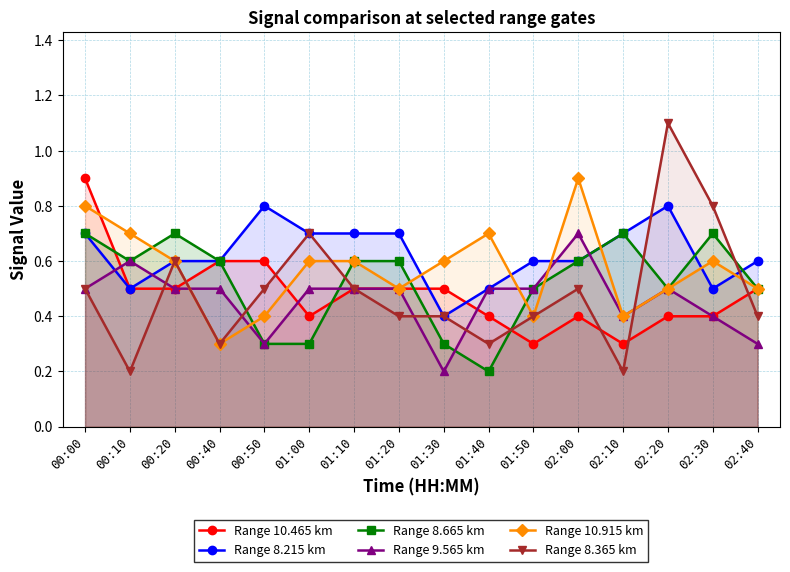

Is the value of Range 8.365 km at 02:00 greater than the value of Range 8.215 km at 01:50?

No